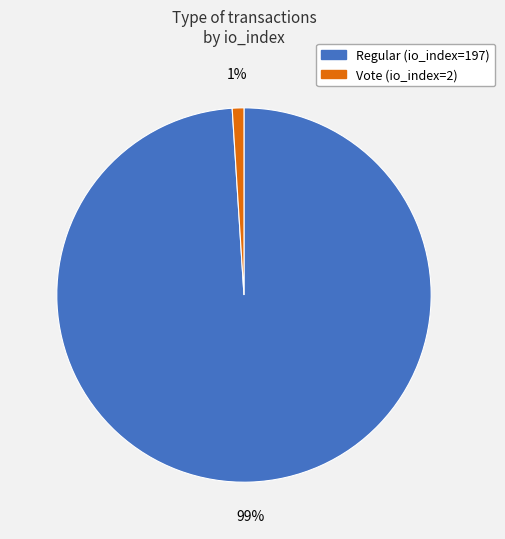

Which slice is the largest?

Regular (io_index=197)